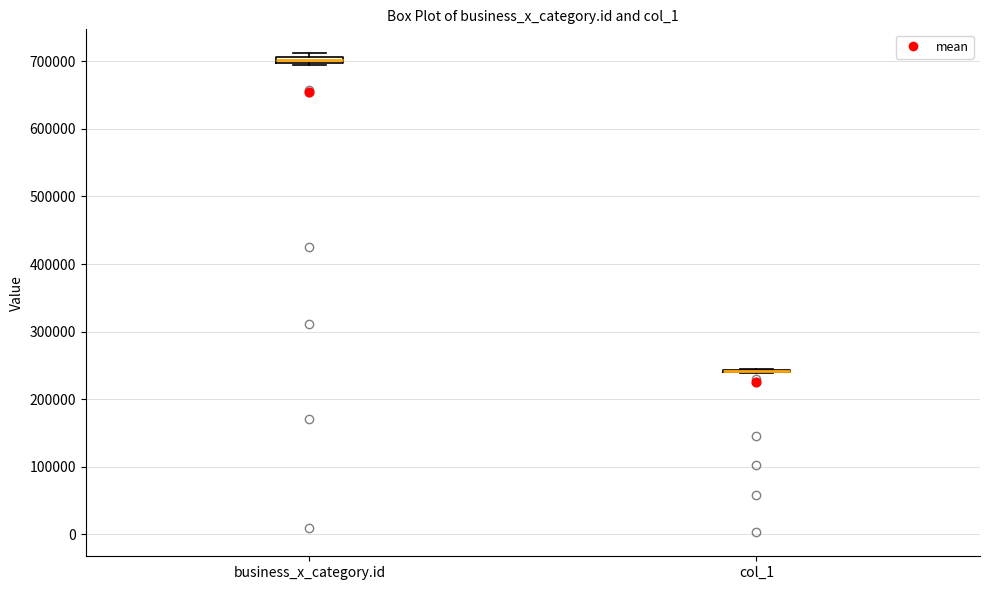

Where is the lower edge of the box for business_x_category.id on the y-axis? The values are not printed on the chart, so give them approximately, as read against the axis.

700000